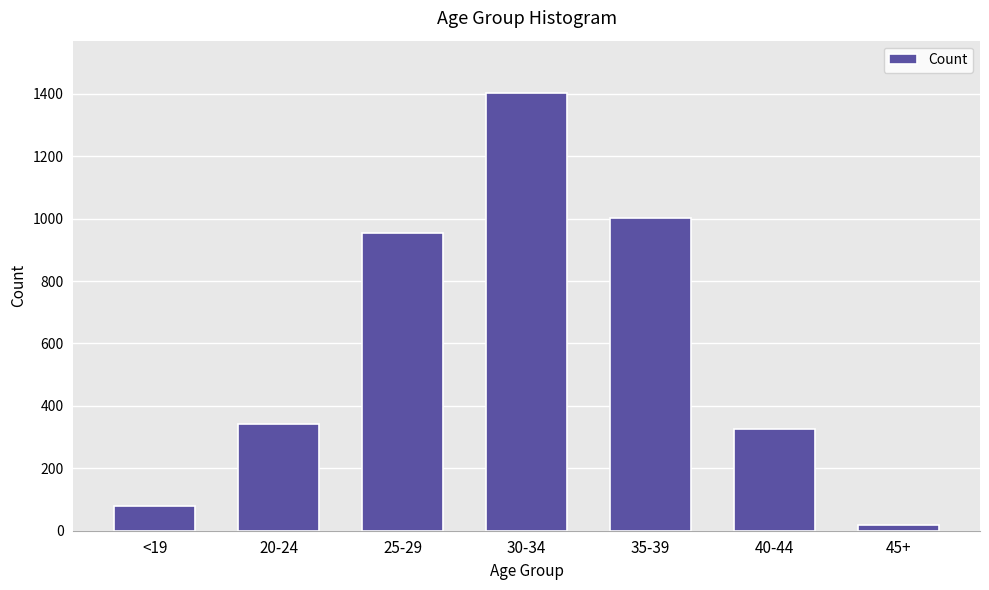

Reading left to right, extract all data points from this chart.

79	343	955	1402	1001	327	18